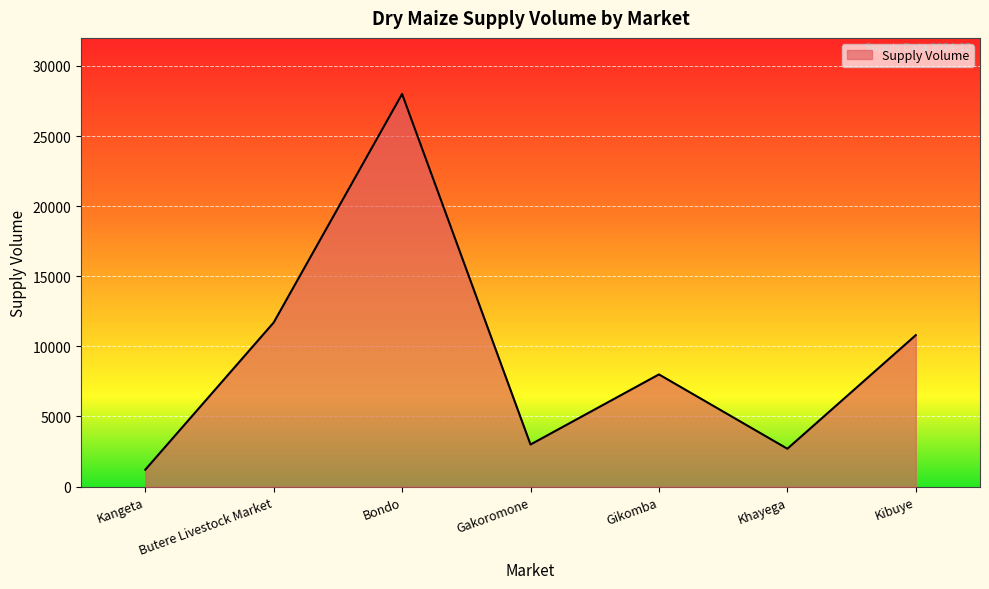

Is it true that the value at Bondo is 28000?

True